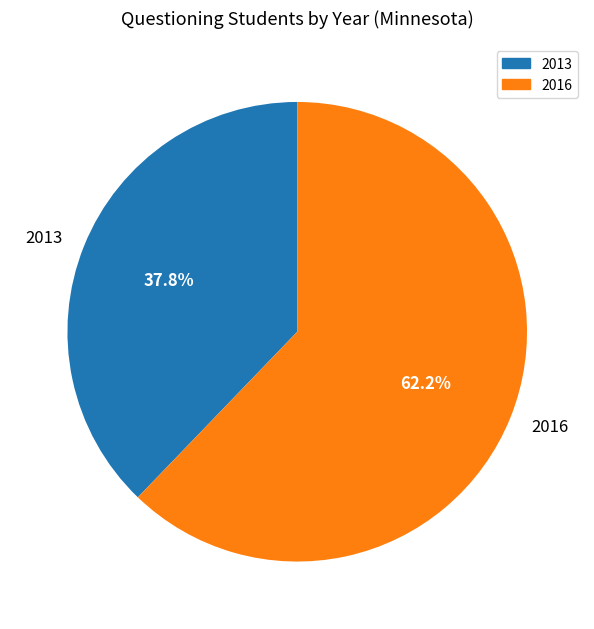

To the nearest percent, what is the average slice percentage?

50%